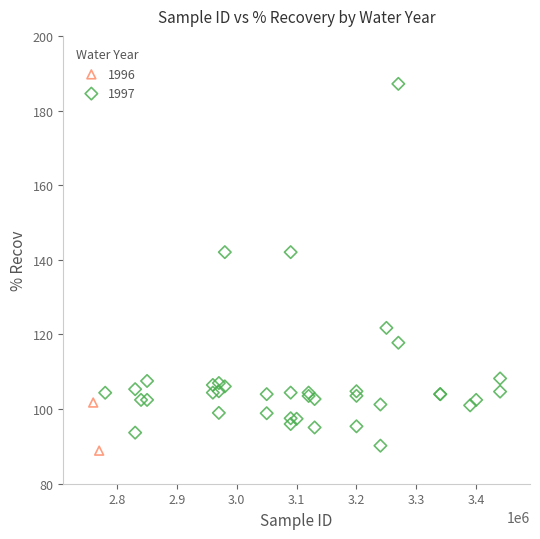

What are all the series names shown in the legend?

1996, 1997